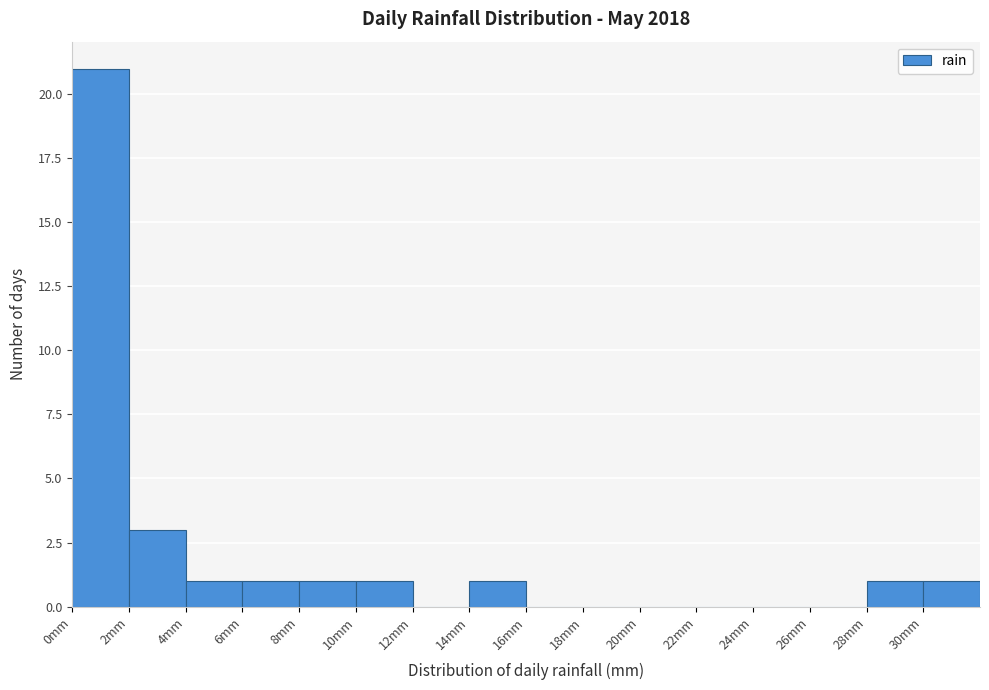

Reading left to right, transcribe this chart: for each bar, give the range it covers on the x-axis and its height. The values are not printed on the chart, so give them approximately, as read against the axis.

0 to 2: 21
2 to 4: 3
4 to 6: 1
6 to 8: 1
8 to 10: 1
10 to 12: 1
12 to 14: 0
14 to 16: 1
16 to 18: 0
18 to 20: 0
20 to 22: 0
22 to 24: 0
24 to 26: 0
26 to 28: 0
28 to 30: 1
30 to 32: 1